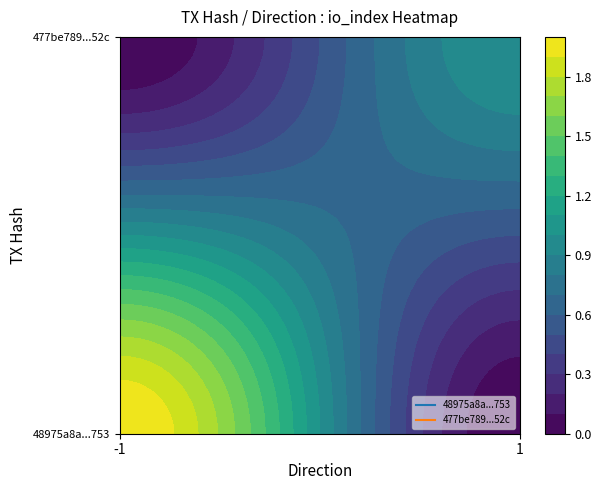

How many series are shown in this chart?

2